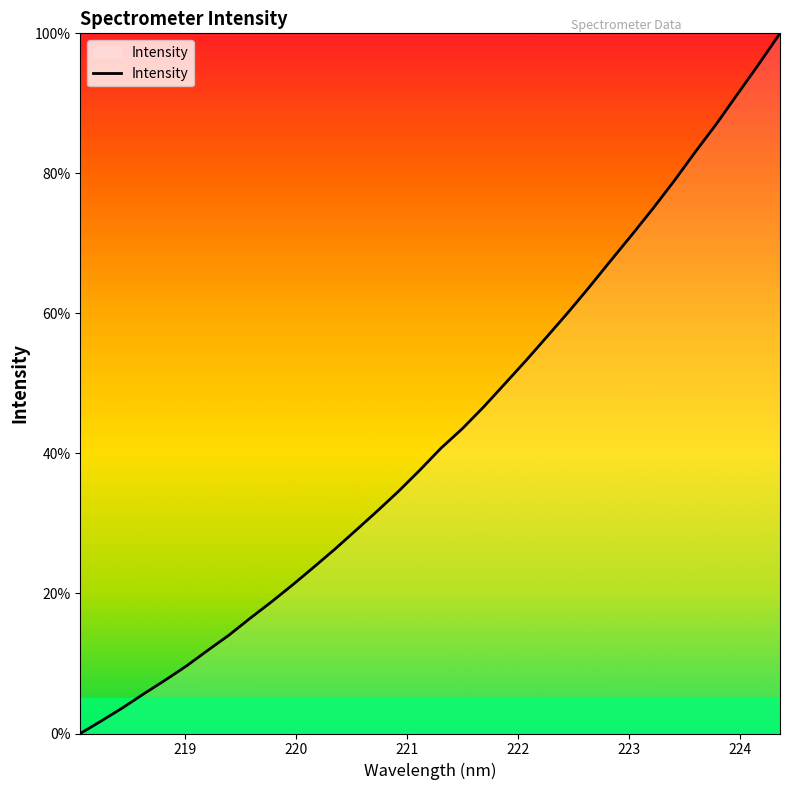

What is the difference between the maximum and minimum values?

100.0